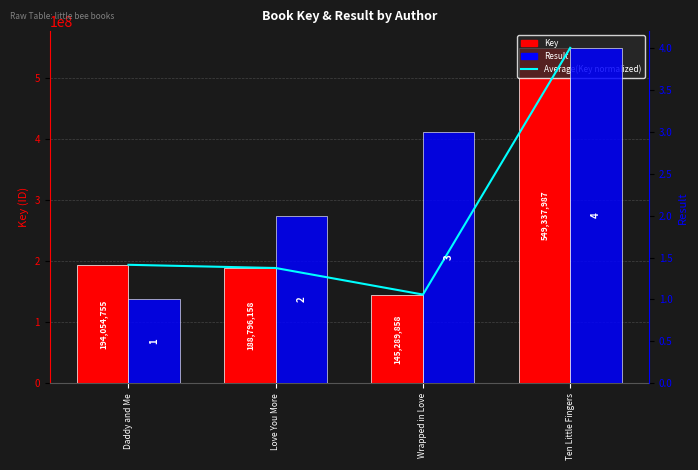

What is the value of the Average(Key normalized) bar at the 4th from the left?

4.0